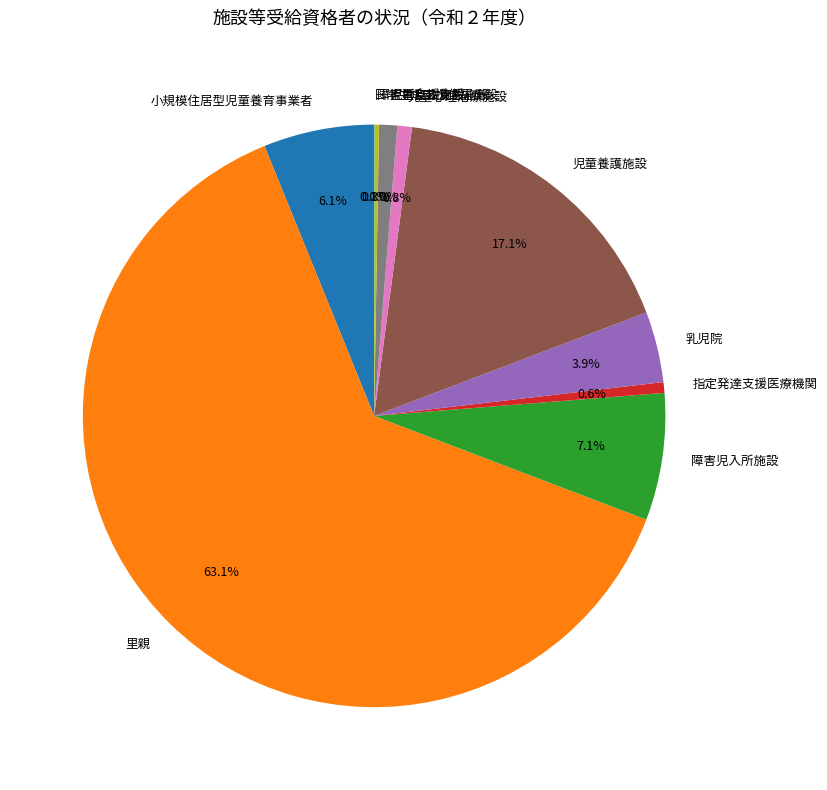

Which slice represents more than half of the pie?

里親